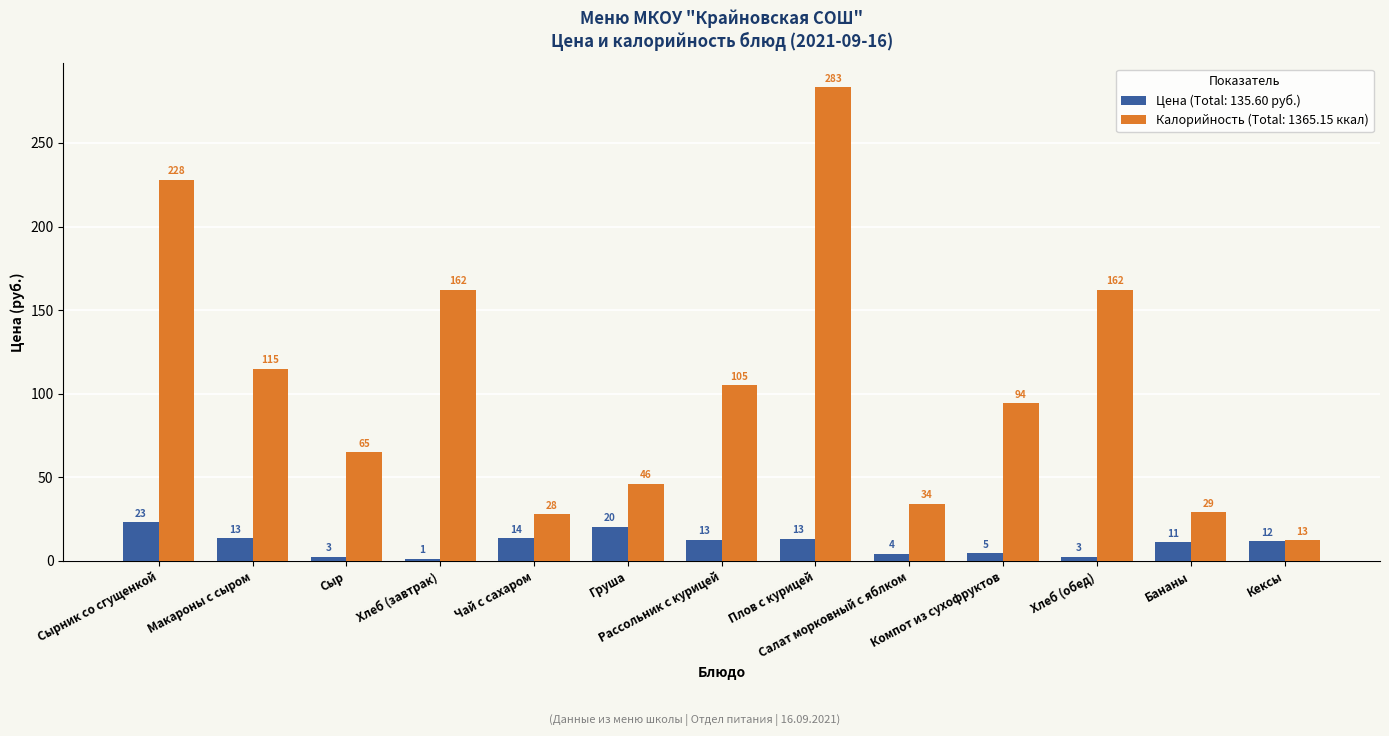

Read the Цена (Total: 135.60 руб.) value at Кексы.

12.0